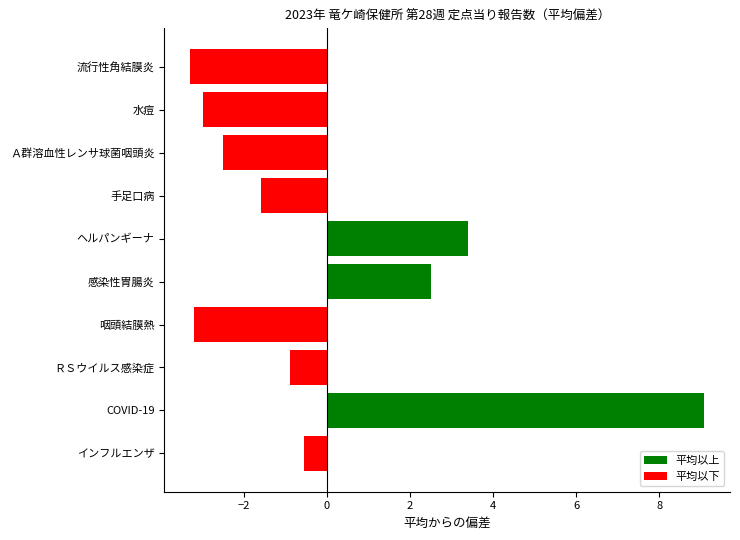

The value at 水痘 is -3.0. True or false?

True